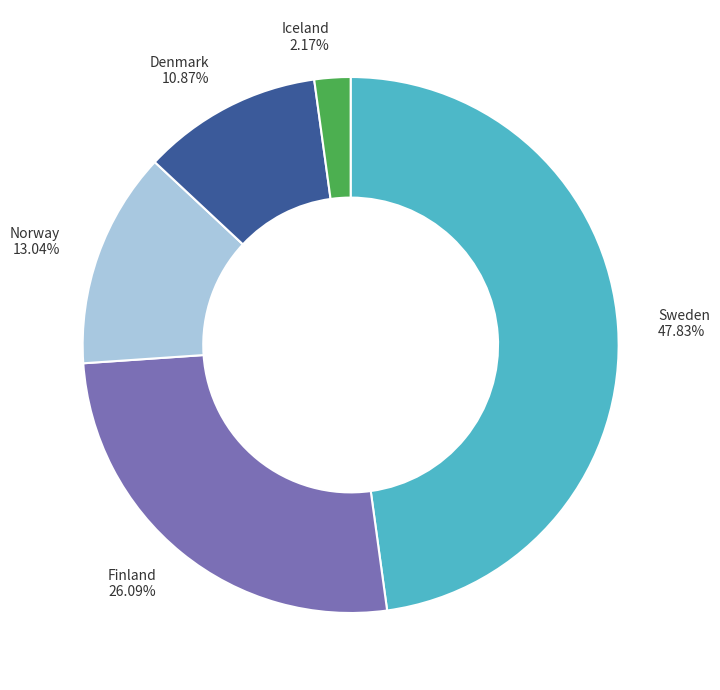

How much of the chart is everything except Iceland?

97.8%